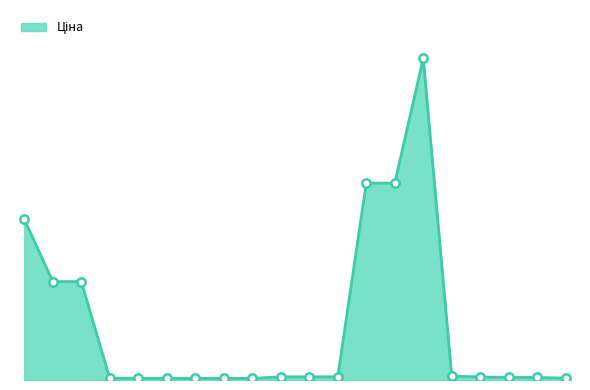

What is the maximum value shown in the chart?

60205.6